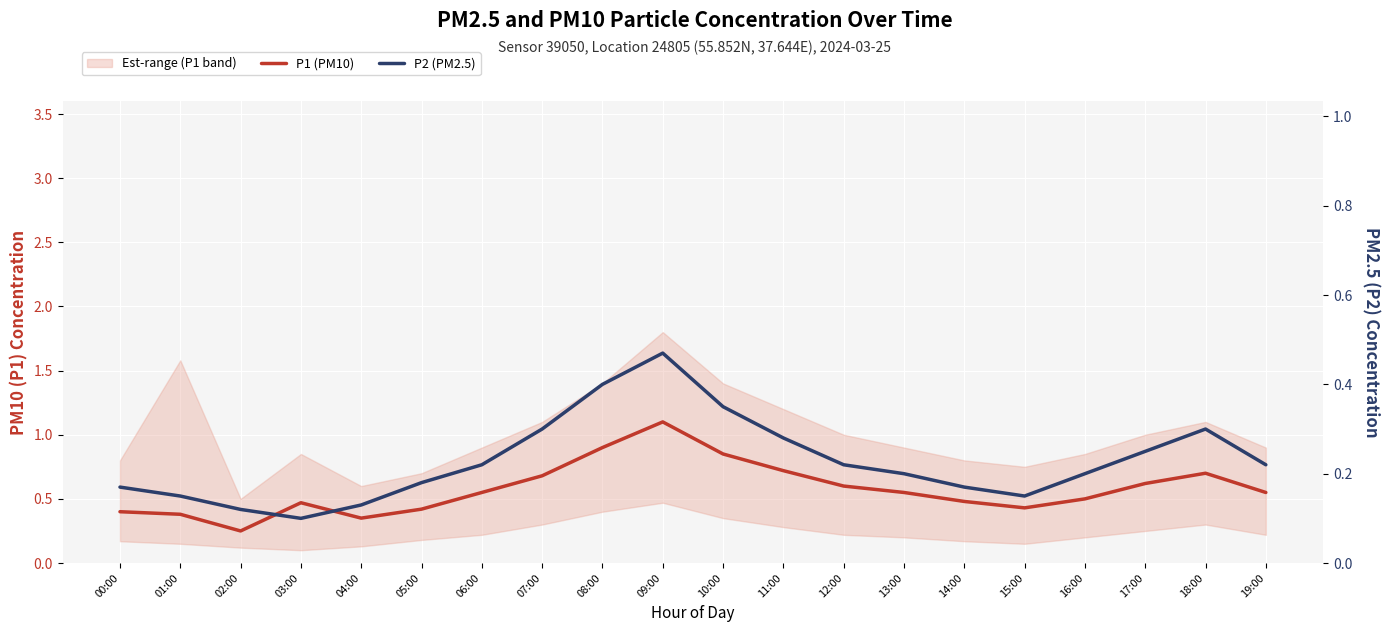

Reading left to right, what are all the values shown in this chart?

P1 (PM10): 0.4	0.4	0.2	0.5	0.3	0.4	0.6	0.7	0.9	1.1	0.8	0.7	0.6	0.6	0.5	0.4	0.5	0.6	0.7	0.6
P2 (PM2.5): 0.2	0.1	0.1	0.1	0.1	0.2	0.2	0.3	0.4	0.5	0.3	0.3	0.2	0.2	0.2	0.1	0.2	0.2	0.3	0.2